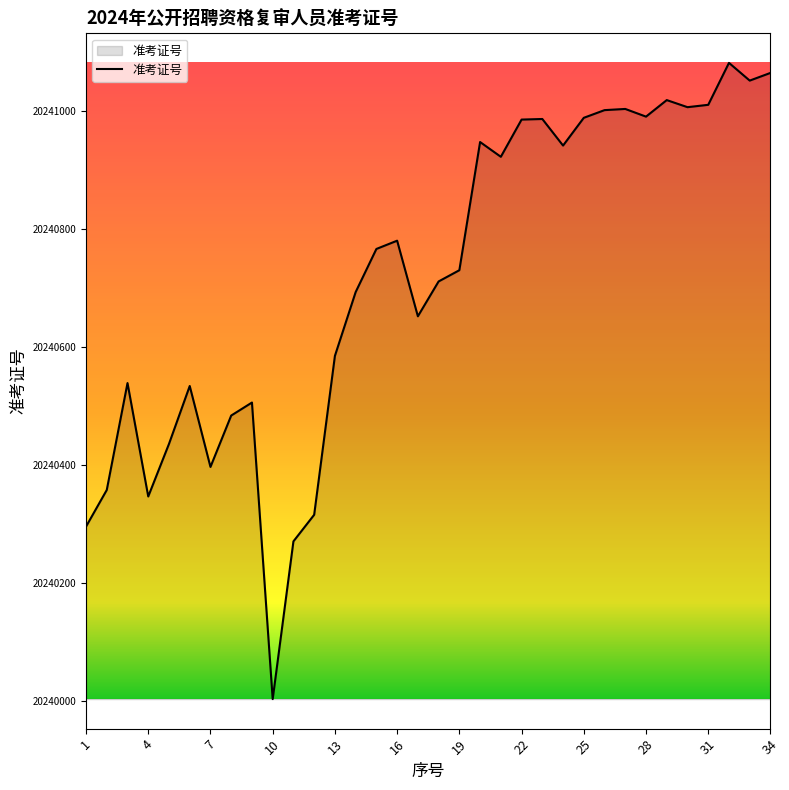

What is the difference between the maximum and minimum values?

1077